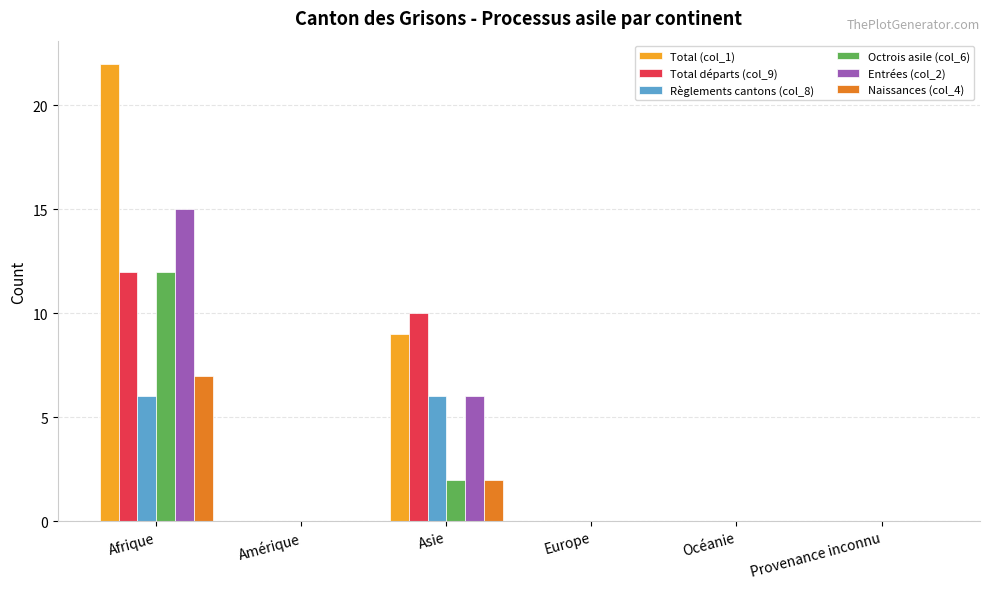

What is the sum of all Total (col_1) values?

31